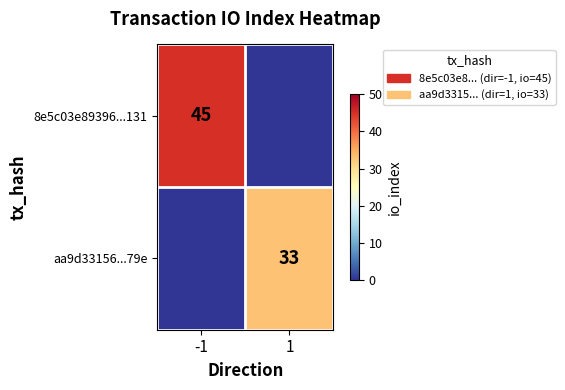

Which category has the lowest value across all series?

1